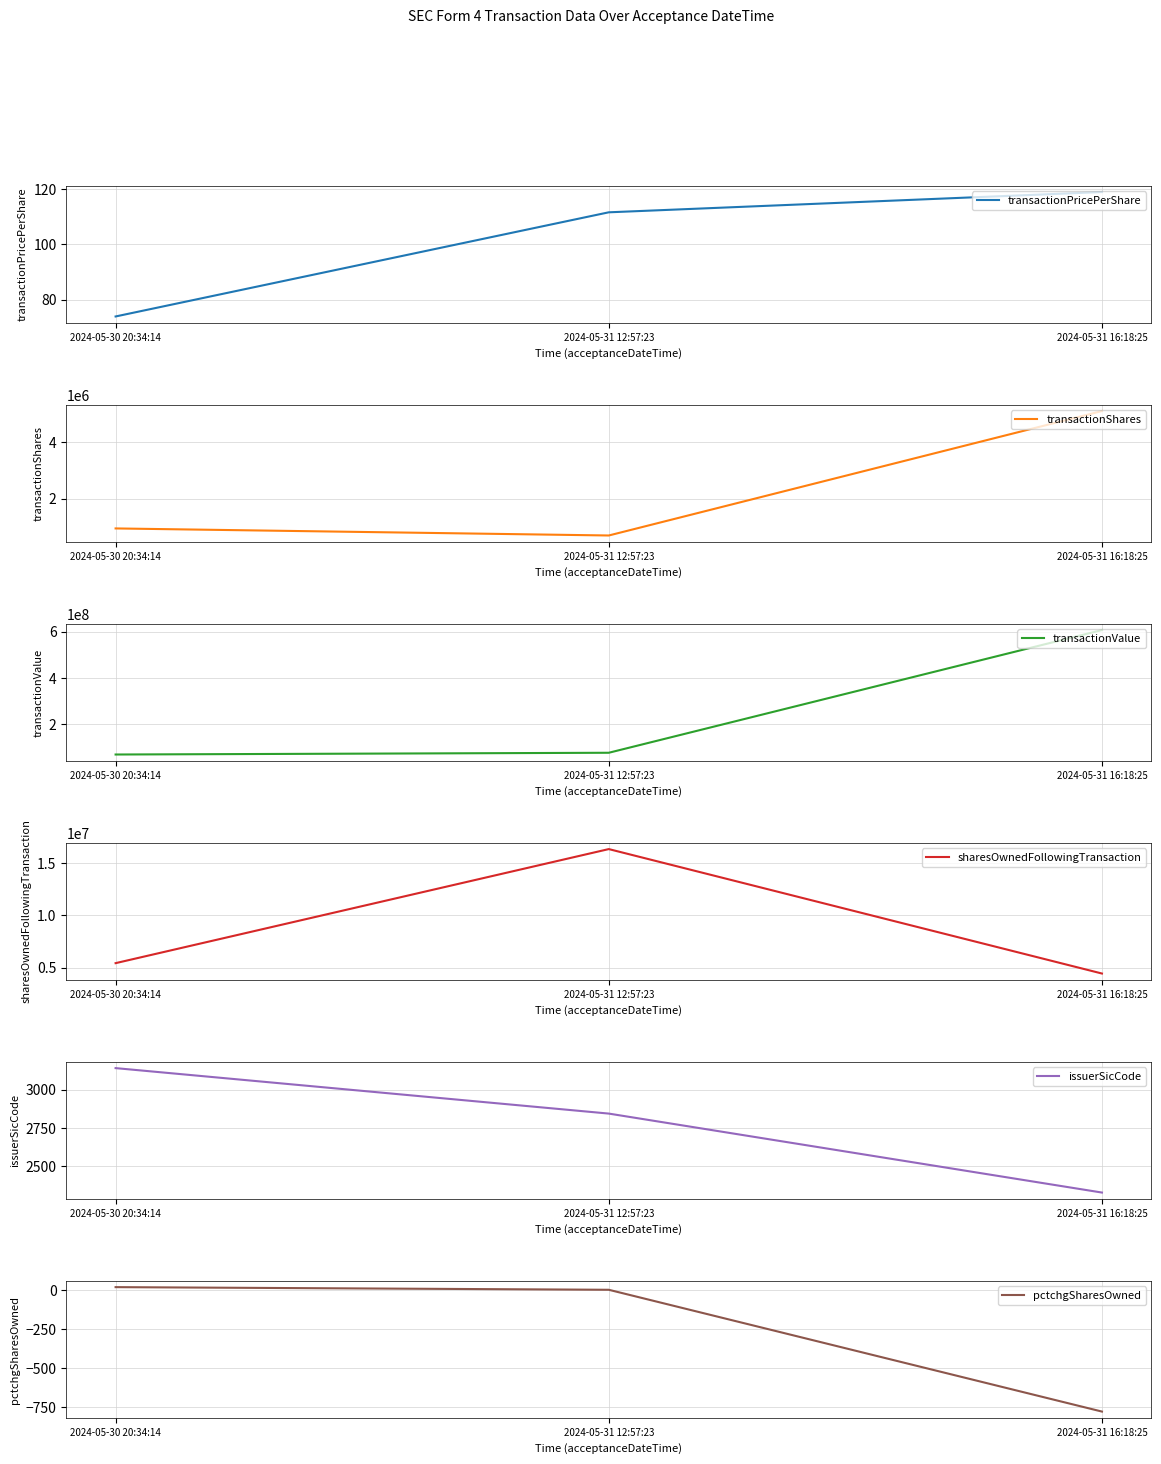

The sharesOwnedFollowingTransaction series shows 7421005.0 at 2024-05-30 20:34:14. True or false?

False